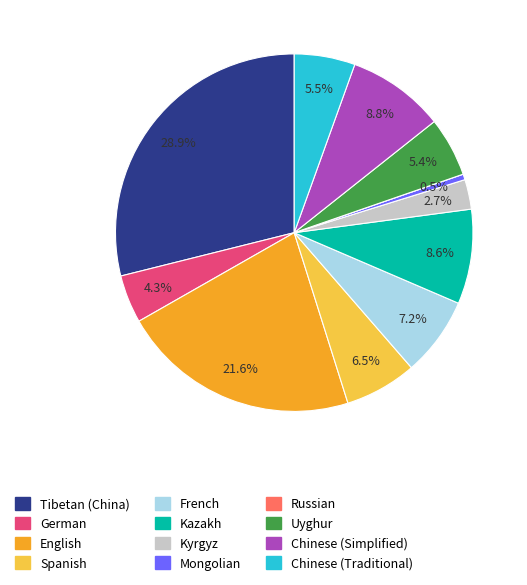

What is the ratio of the value at Tibetan (China) to the value at Chinese (Simplified)?

3.3